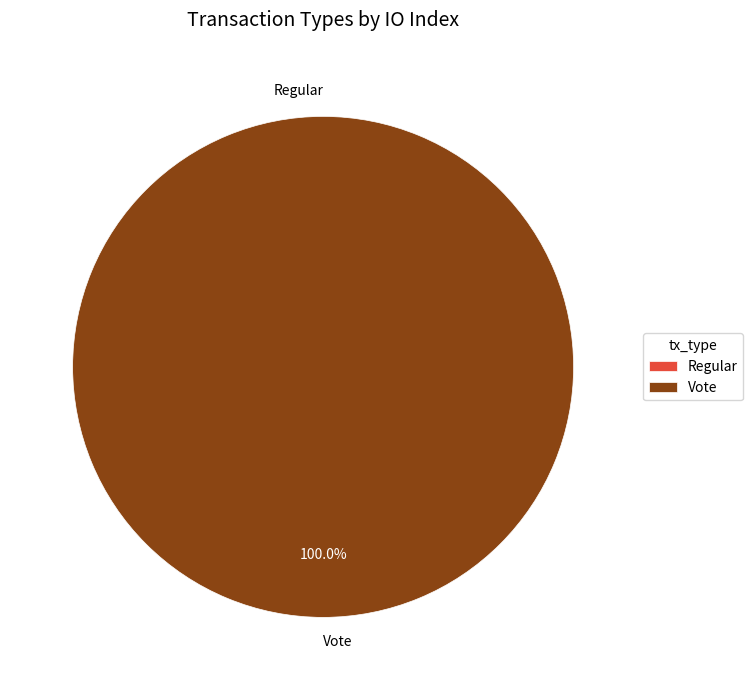

Which slice is the largest?

Vote